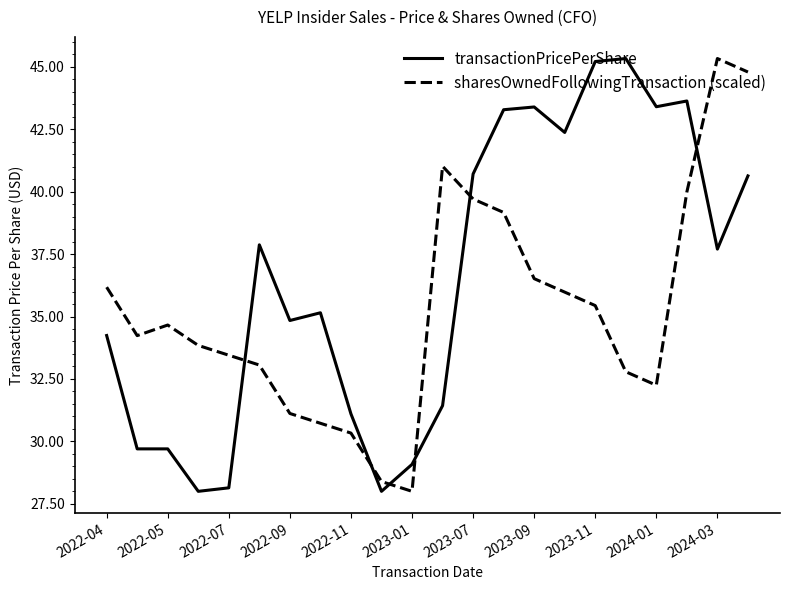

What is the difference between the maximum and minimum values in the sharesOwnedFollowingTransaction (scaled) series?

17.3